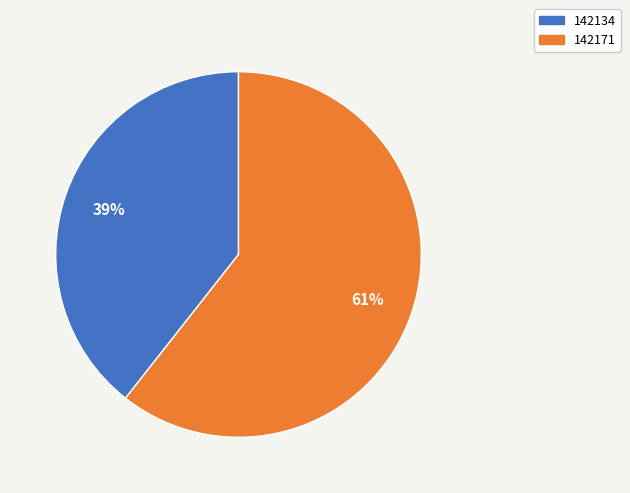

The 142171 slice represents 61% of the pie. True or false?

True